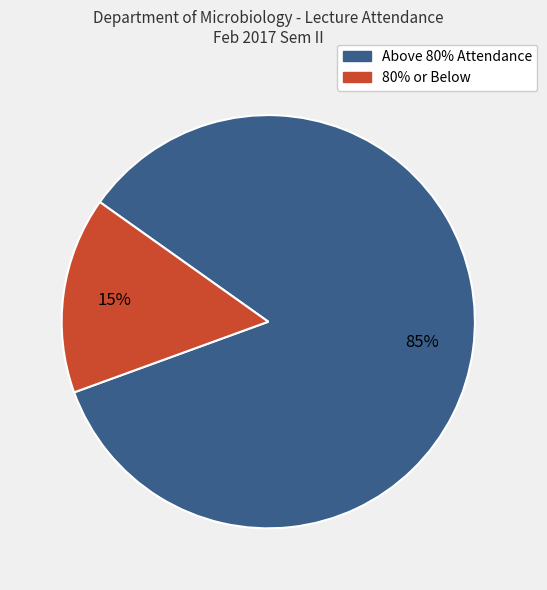

Rank the categories by value from lowest to highest.

80% or Below, Above 80% Attendance